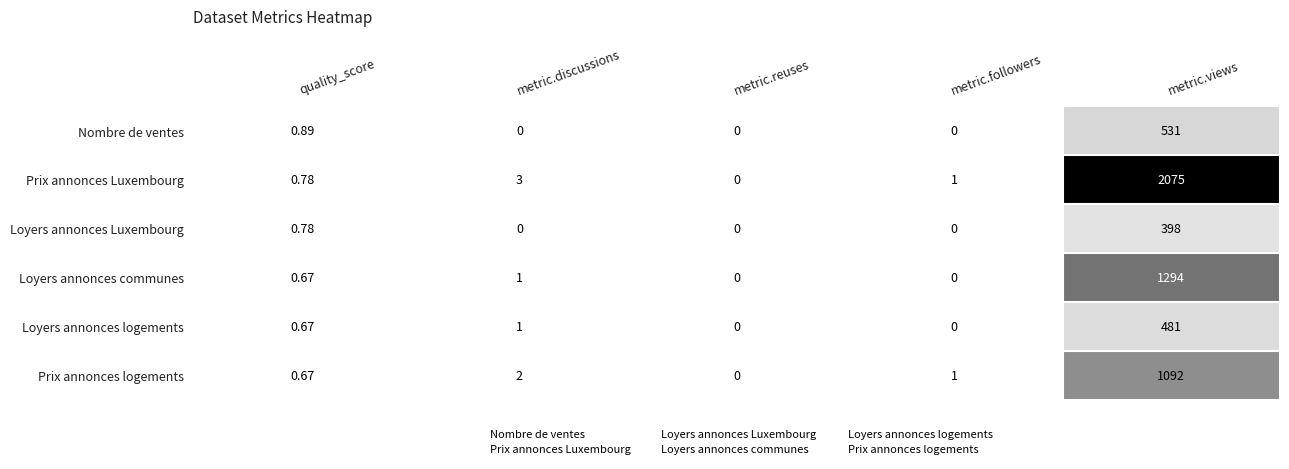

Which series has the widest spread of values?

Prix annonces Luxembourg